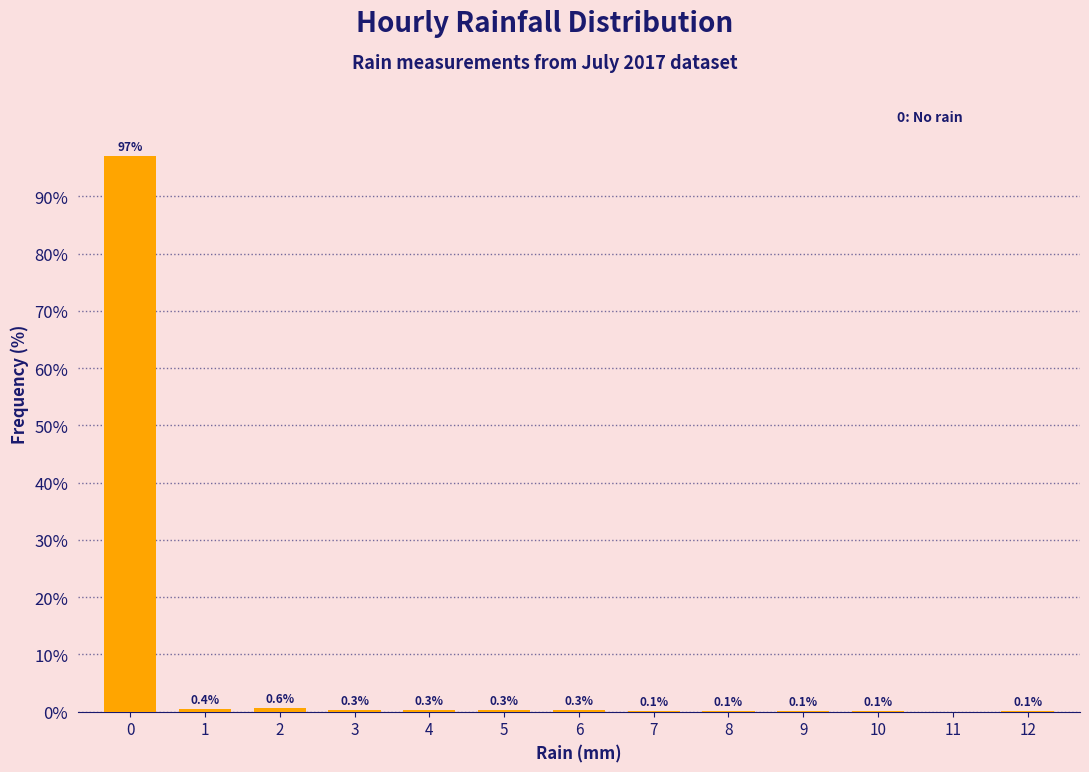

Reading left to right, transcribe all the data shown in this chart.

0=97.0	1=0.4	2=0.6	3=0.3	4=0.3	5=0.3	6=0.3	7=0.1	8=0.1	9=0.1	10=0.1	11=0.0	12=0.1